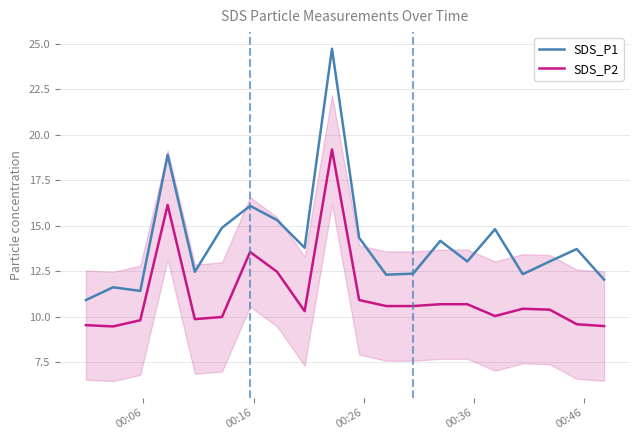

List the series in order of their peak value, lowest first.

SDS_P2, SDS_P1